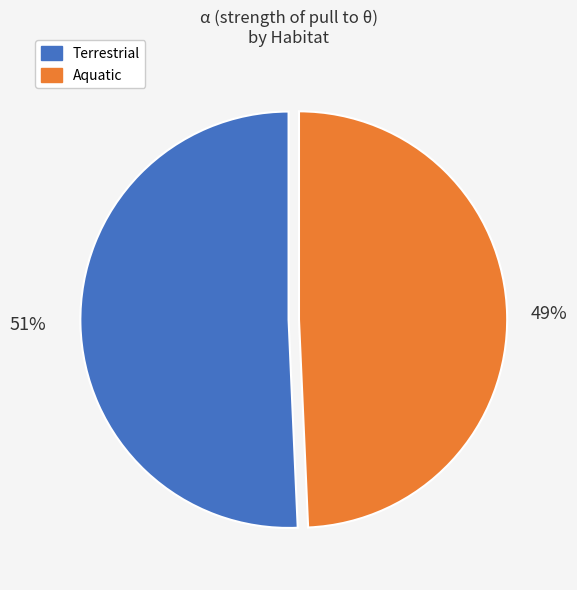

To the nearest percent, what is the average slice percentage?

50%